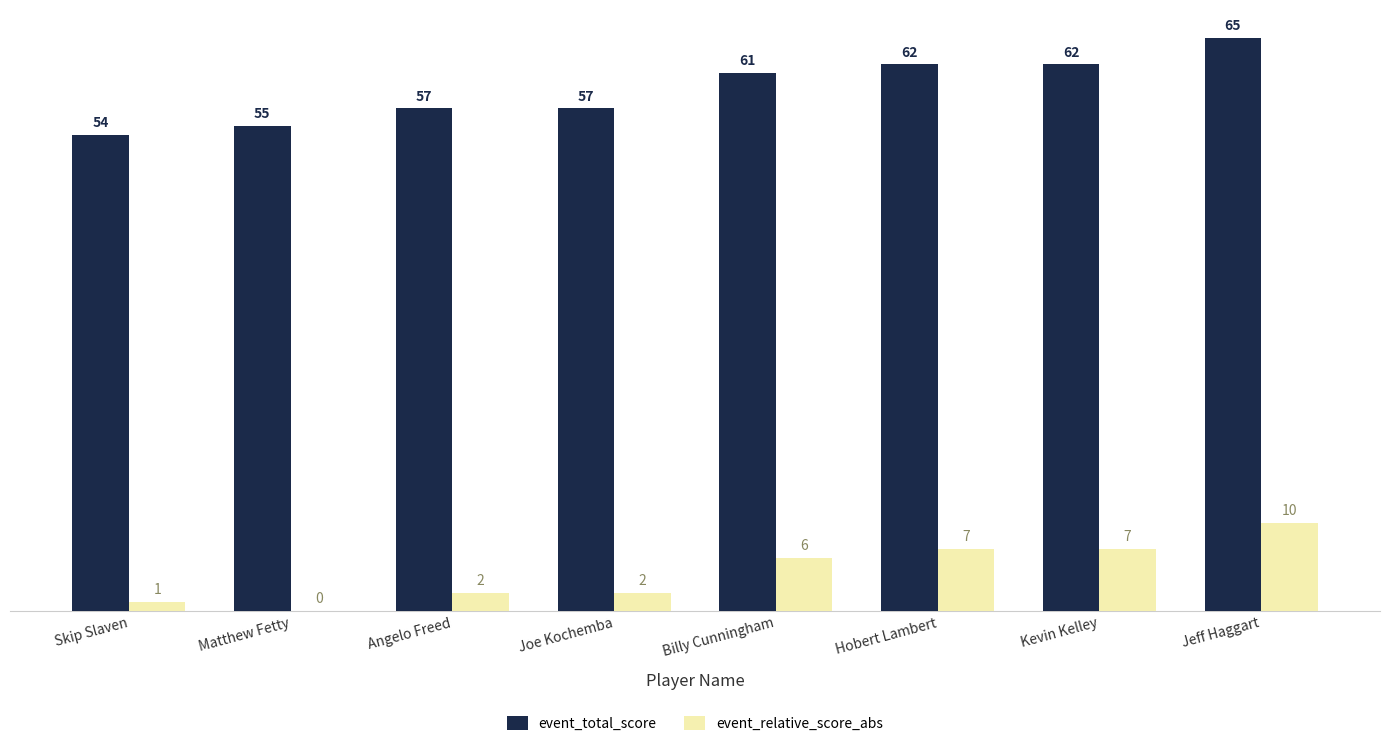

Are the bars grouped side by side (vs. stacked)?

Yes